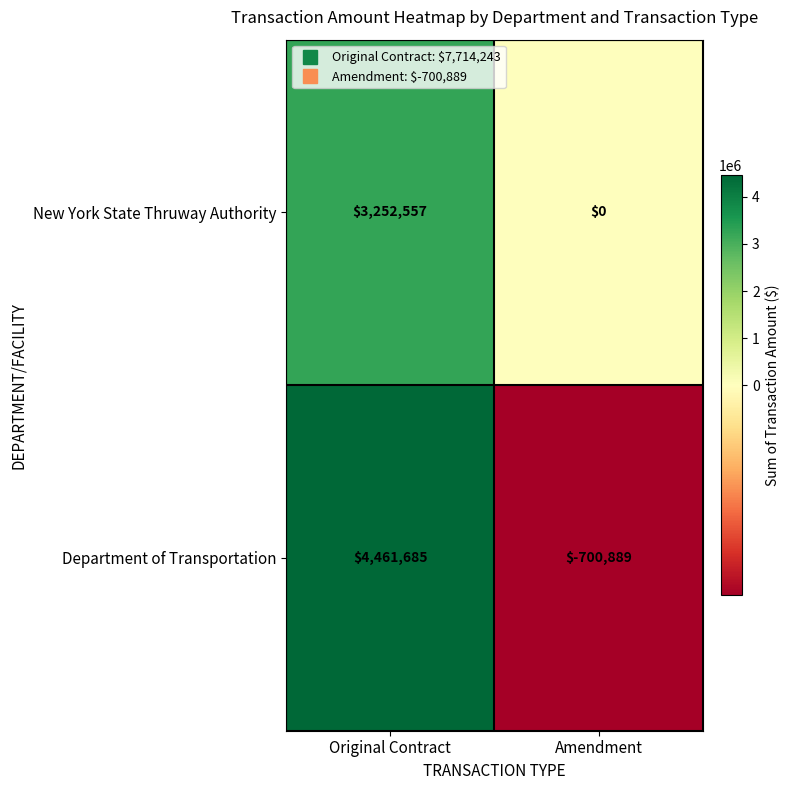

Which series has the largest total across all categories?

Department of Transportation